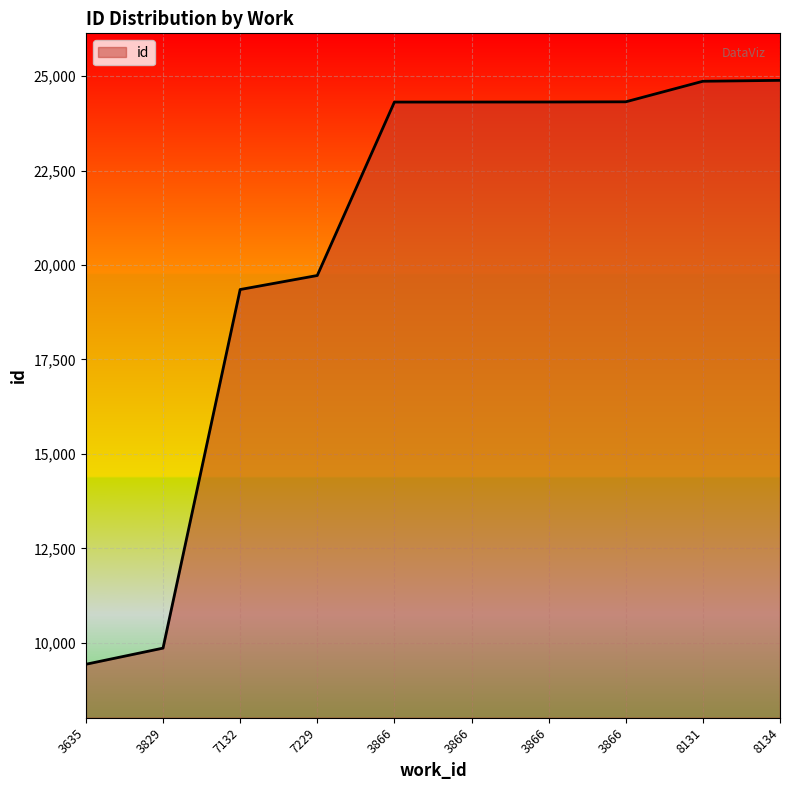

What is the greatest value displayed?

24888